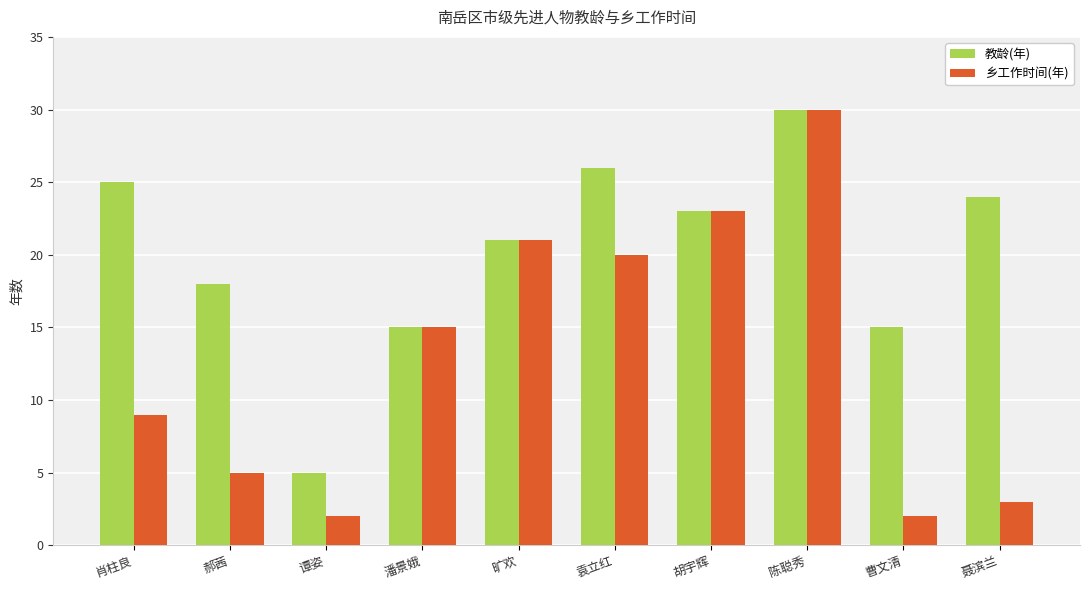

What is the sum of all 教龄(年) values?

202